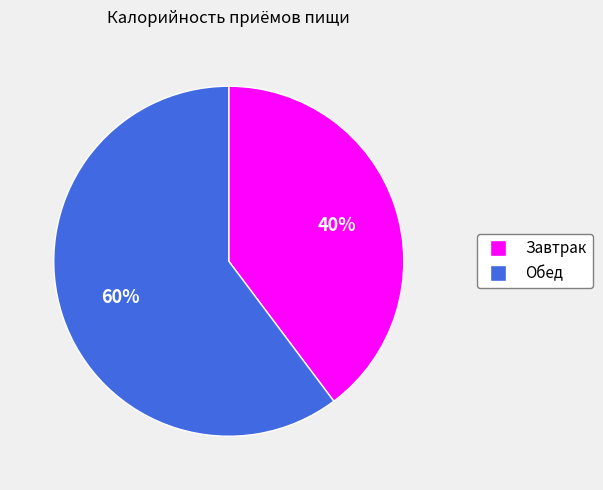

True or false: Обед accounts for 72% of the total.

False